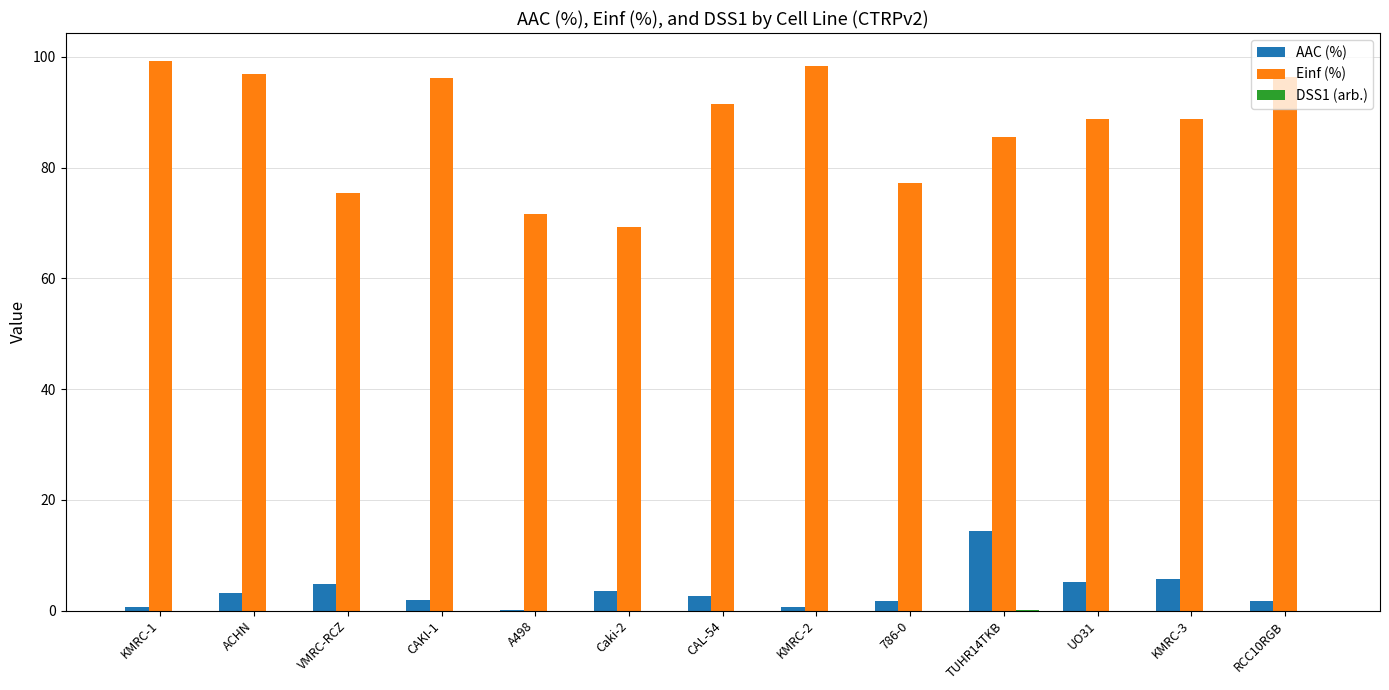

Is the value of AAC (%) at TUHR14TKB greater than the value of Einf (%) at A498?

No